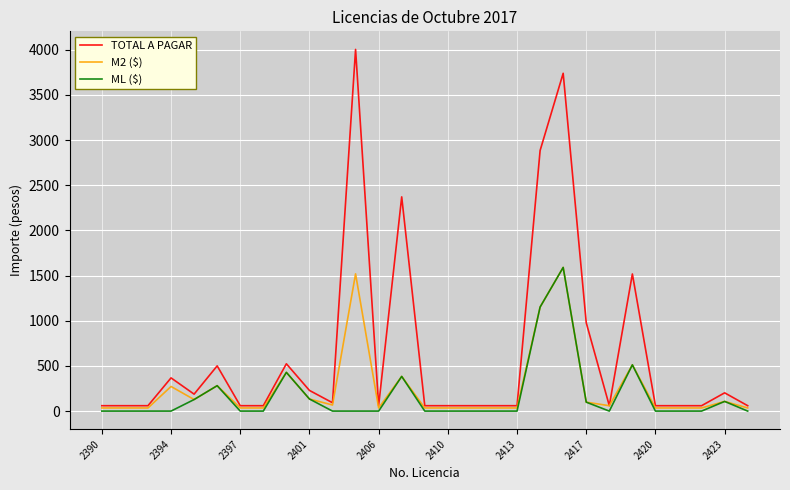

What is the highest value of the M2 ($) series?

1590.7